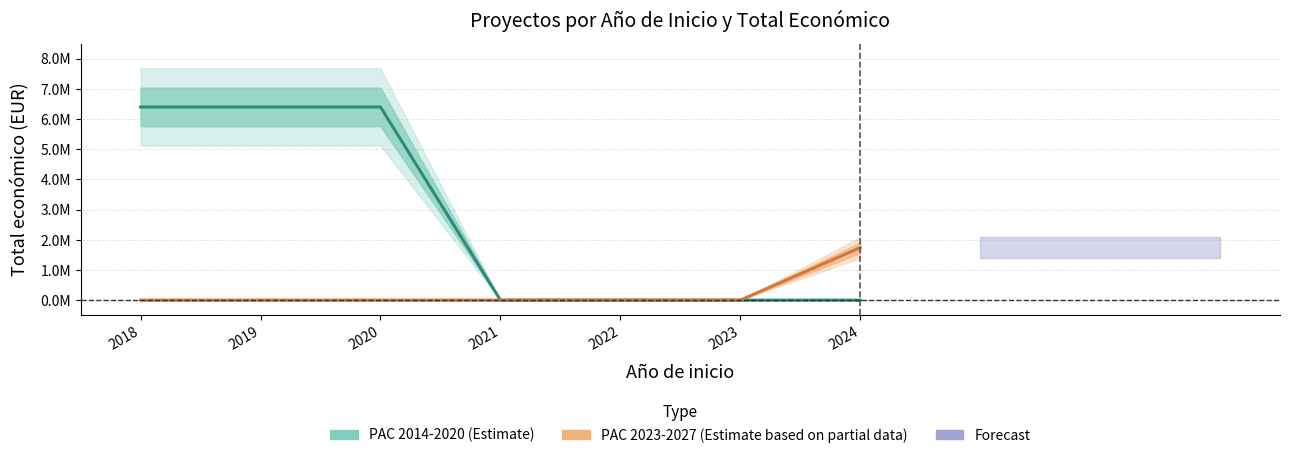

True or false: PAC 2023-2027 (Estimate based on partial data) and PAC 2014-2020 (Estimate) intersect in this chart.

False